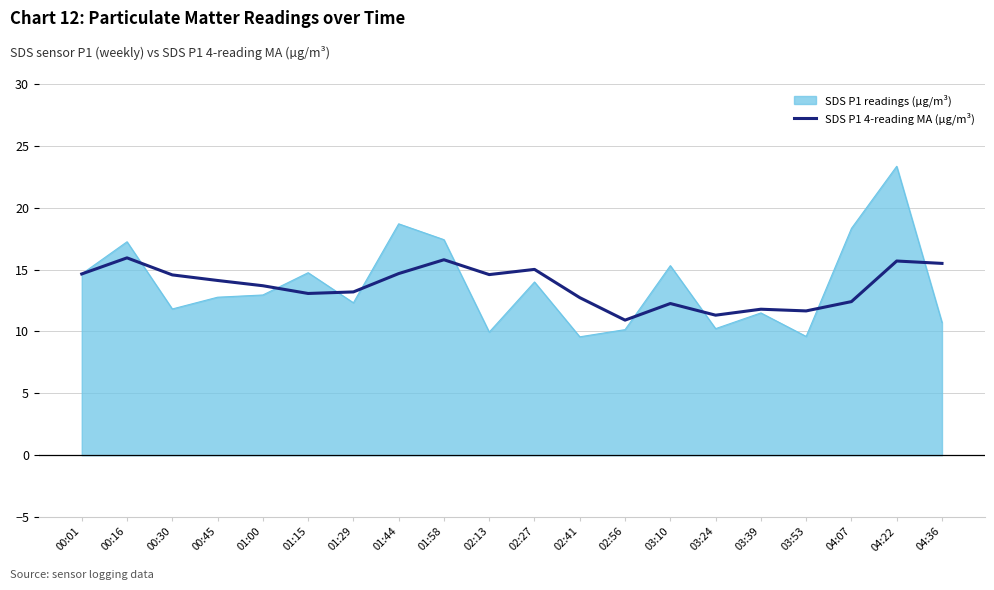

True or false: SDS P1 4-reading MA (µg/m³) has a value of 8.3 at 04:22.

False